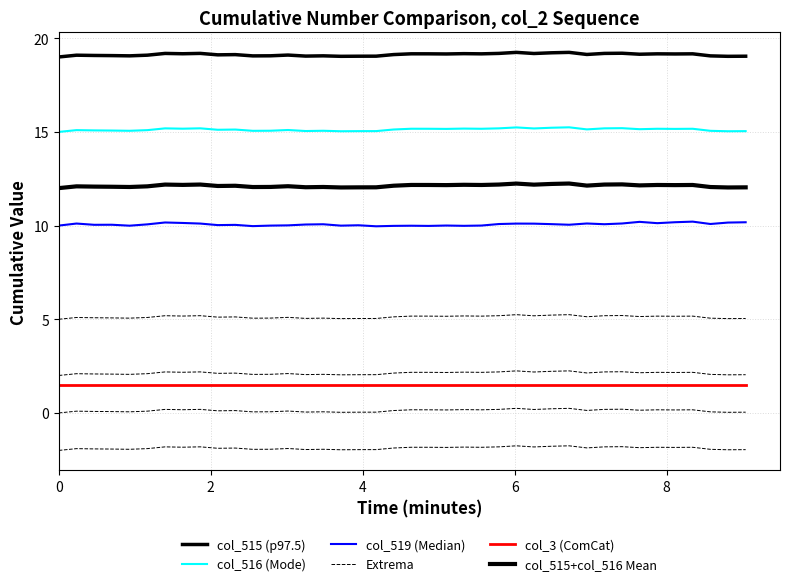

True or false: col_515 (p97.5) and col_515+col_516 Mean intersect in this chart.

False